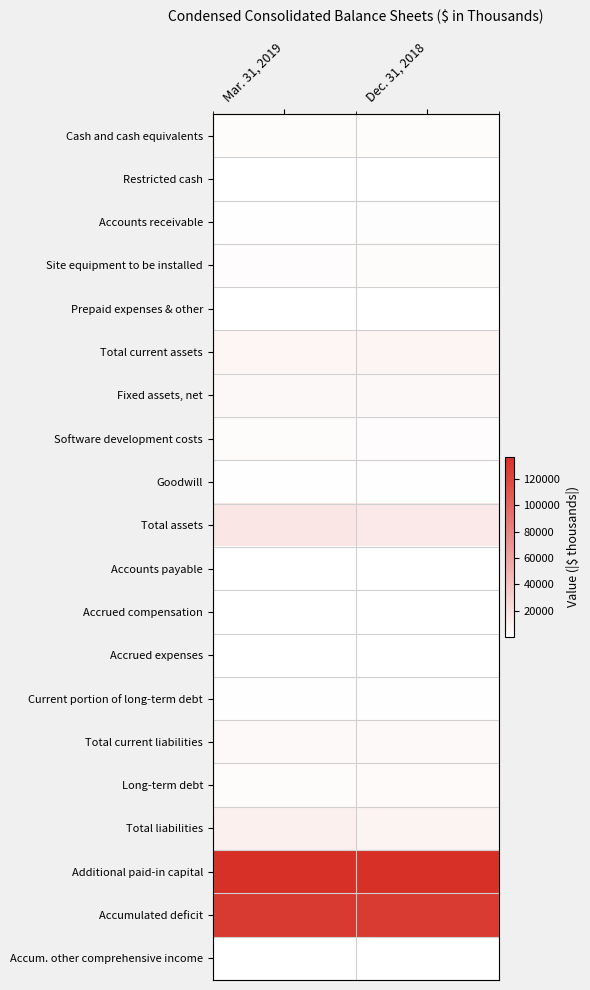

What is the maximum value shown in the chart?

136606